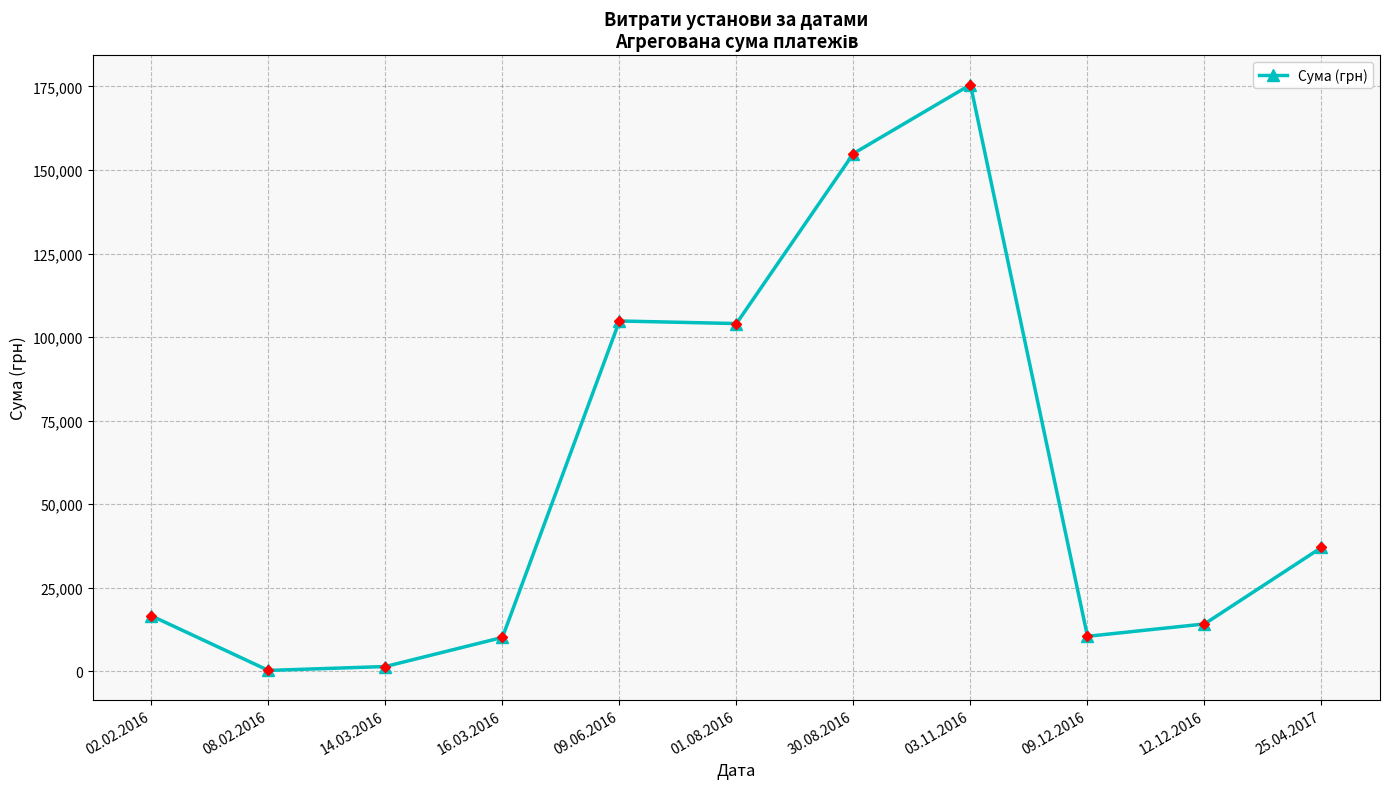

What is the sum of all values?

628914.8